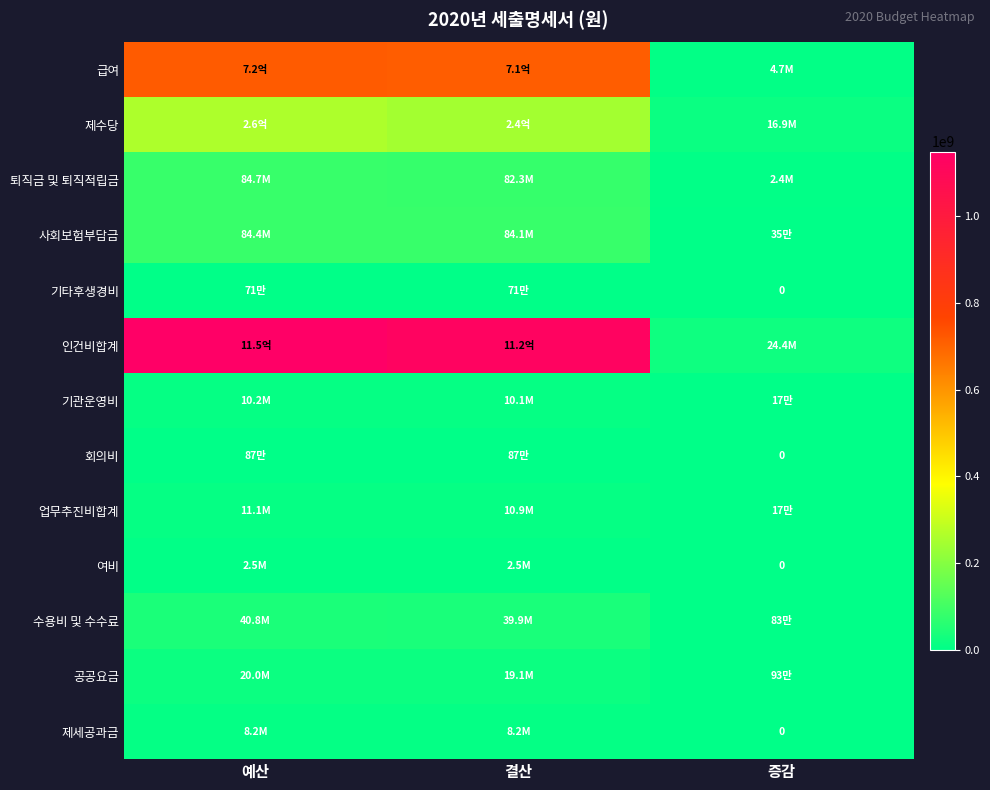

Rank the series by their maximum value, from lowest to highest.

기타후생경비, 회의비, 여비, 제세공과금, 기관운영비, 업무추진비합계, 공공요금, 수용비 및 수수료, 사회보험부담금, 퇴직금 및 퇴직적립금, 제수당, 급여, 인건비합계